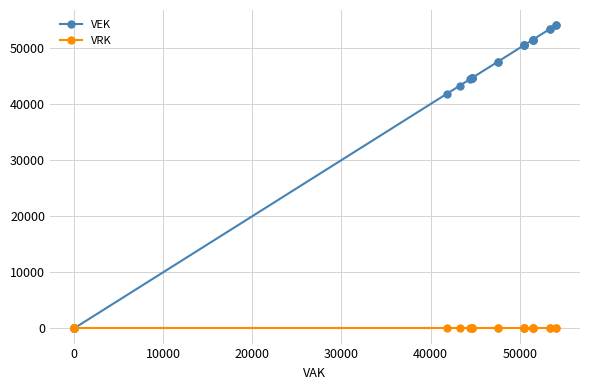

Reading left to right, what are all the values shown in this chart?

VEK: 0	0	0	0	41864	43292	44434	44608	44608	44608	44608	47569	47569	50498	50498	50498	50498	51445	51445	51445	51445	53434	53434	54068	54068
VRK: 0	0	0	0	0	0	0	0	0	0	0	0	0	0	0	0	0	0	0	0	0	0	0	0	0